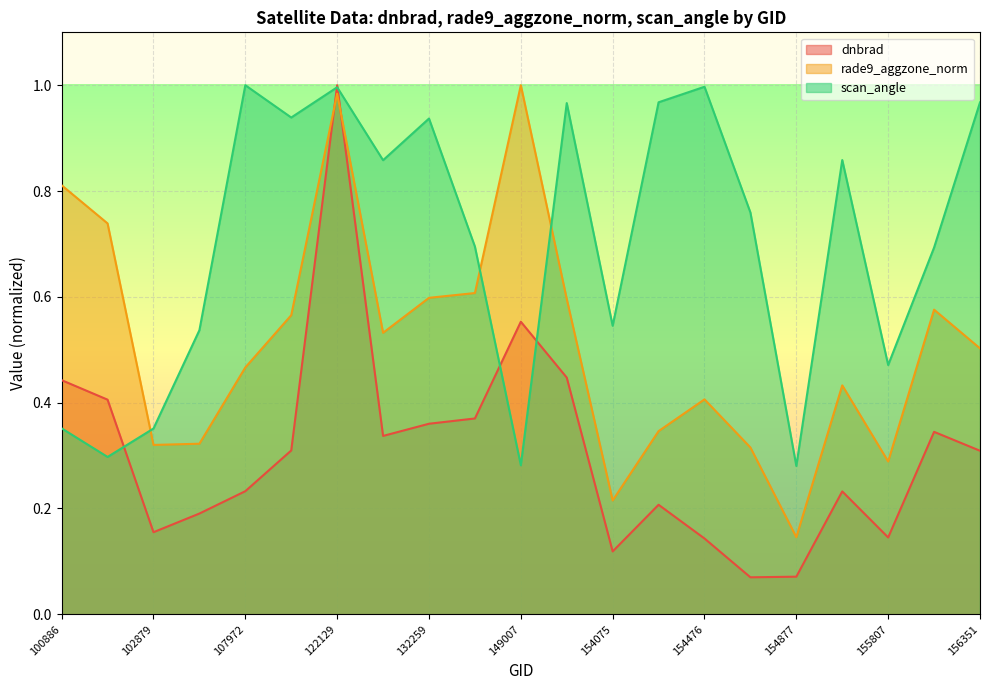

What is the value of the dnbrad point at the 19th from the left?

0.1